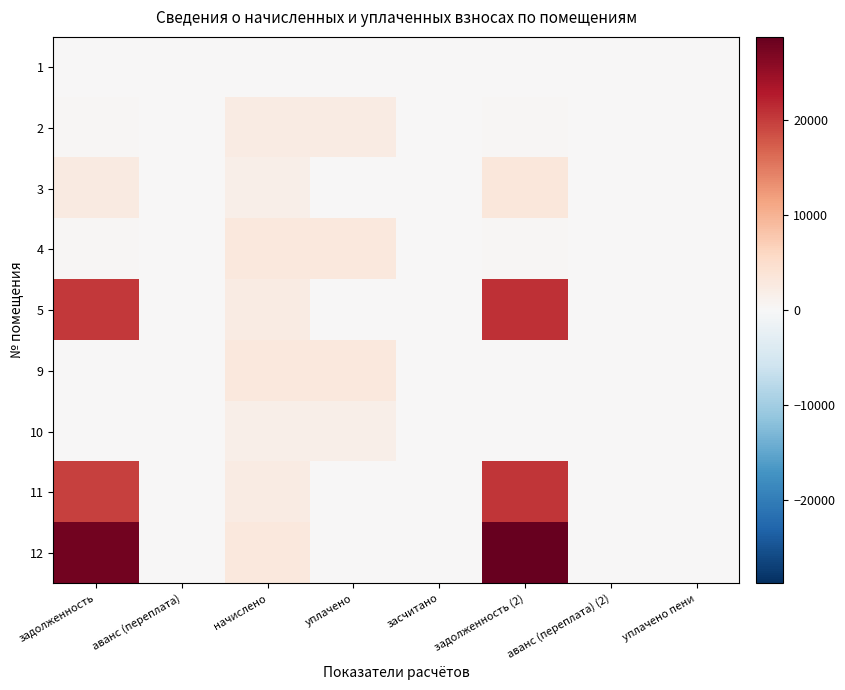

What is the total value across all series at уплачено?

10019.8